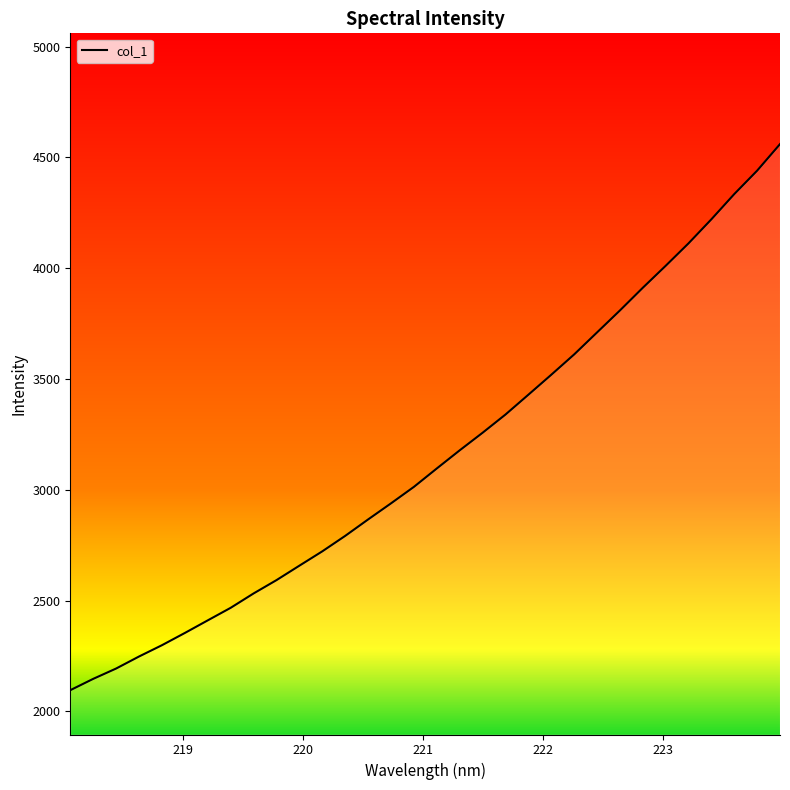

What is the smallest value displayed?

2095.2